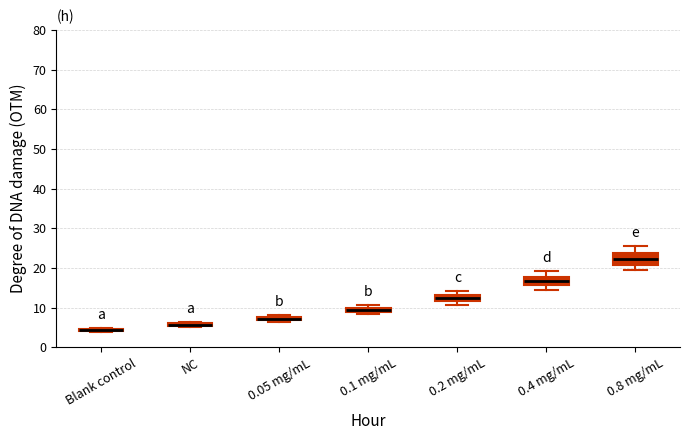

Which box's median line is the lowest?

Blank control